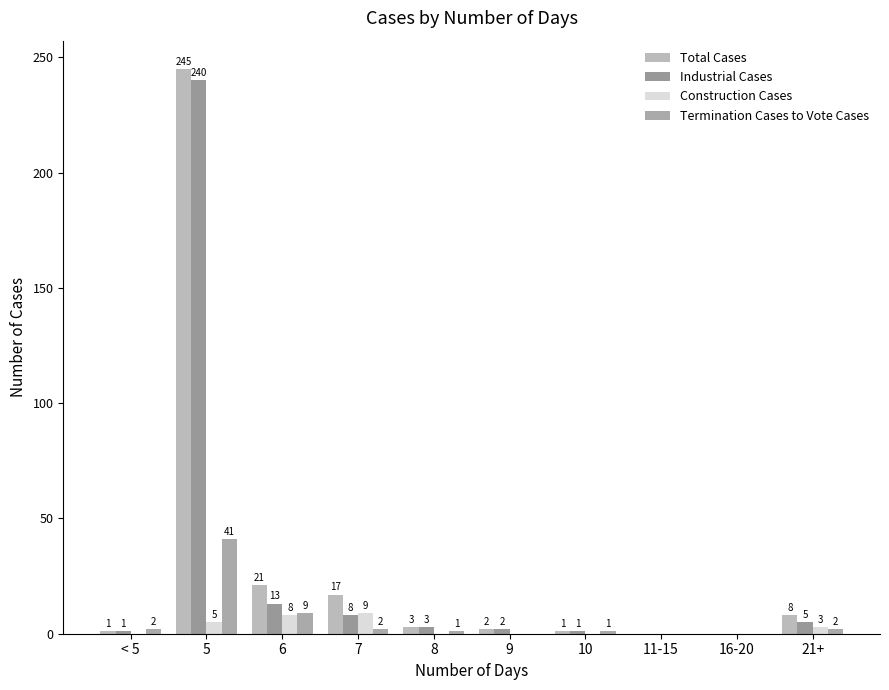

Are the bars horizontal?

No